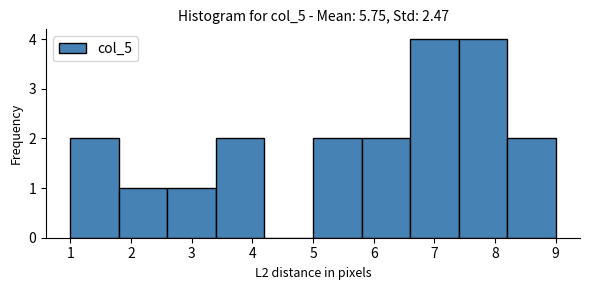

Reading left to right, list every bar in this chart as the range it spans on the x-axis followed by its height. The values are not printed on the chart, so give them approximately, as read against the axis.

1.0 to 1.8: 2
1.8 to 2.6: 1
2.6 to 3.4: 1
3.4 to 4.2: 2
4.2 to 5.0: 0
5.0 to 5.8: 2
5.8 to 6.6: 2
6.6 to 7.4: 4
7.4 to 8.2: 4
8.2 to 9.0: 2